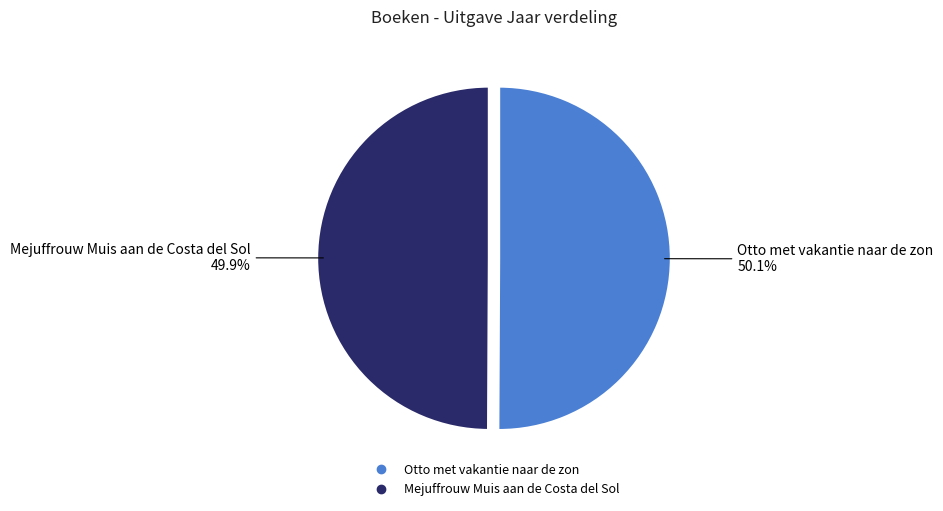

Approximately how many times larger is the value at Otto met vakantie naar de zon compared to Mejuffrouw Muis aan de Costa del Sol?

1.0